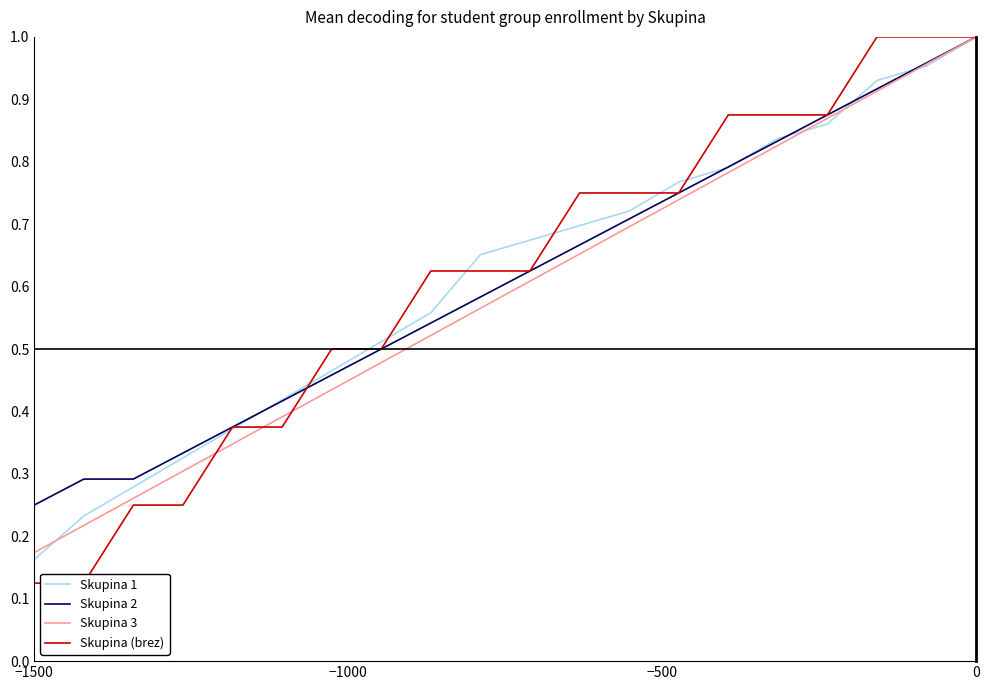

What is the difference between the maximum and minimum values in the Skupina (brez) series?

0.9